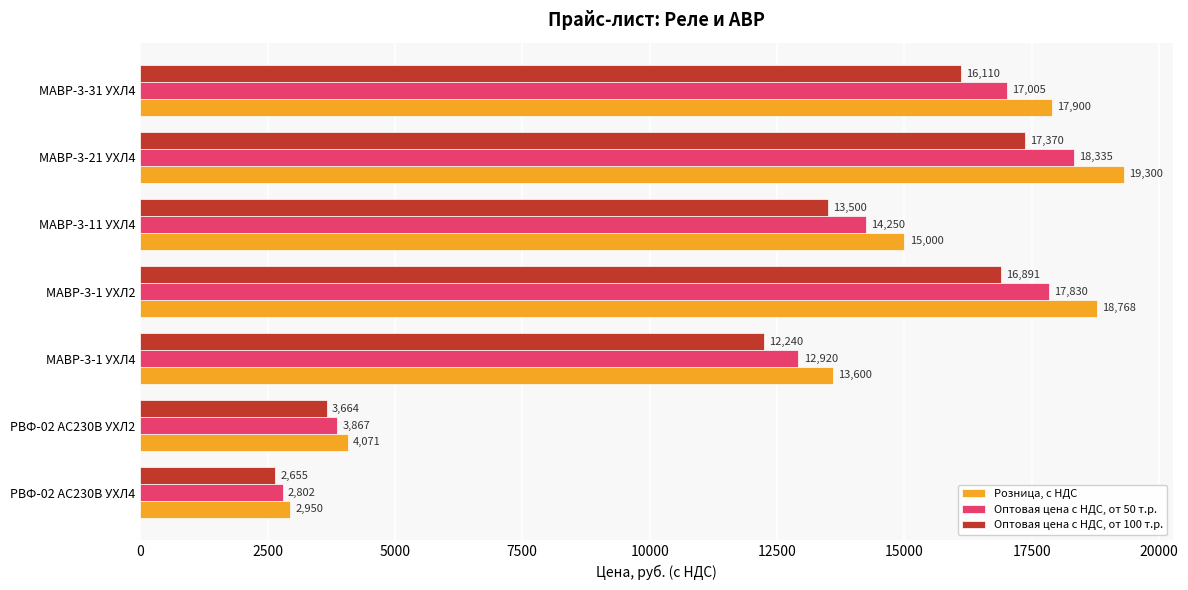

What is the difference between the maximum and minimum values in the Оптовая цена с НДС, от 100 т.р. series?

14715.0